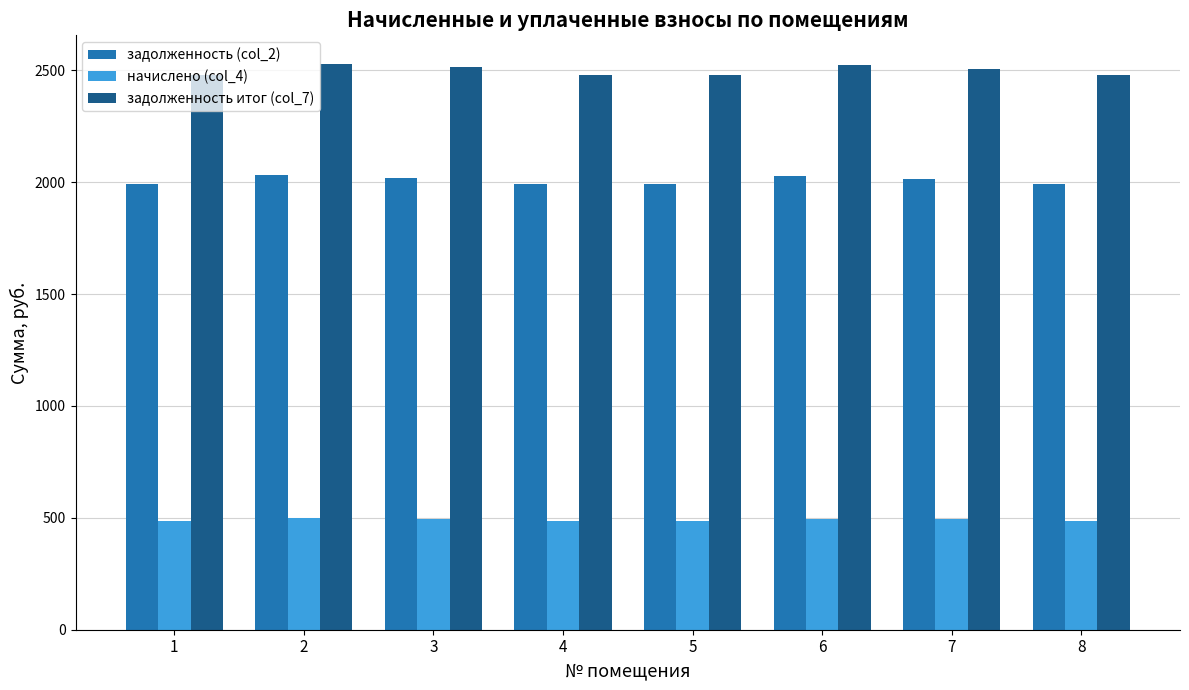

Rank the series at 7 from lowest to highest value.

начислено (col_4), задолженность (col_2), задолженность итог (col_7)